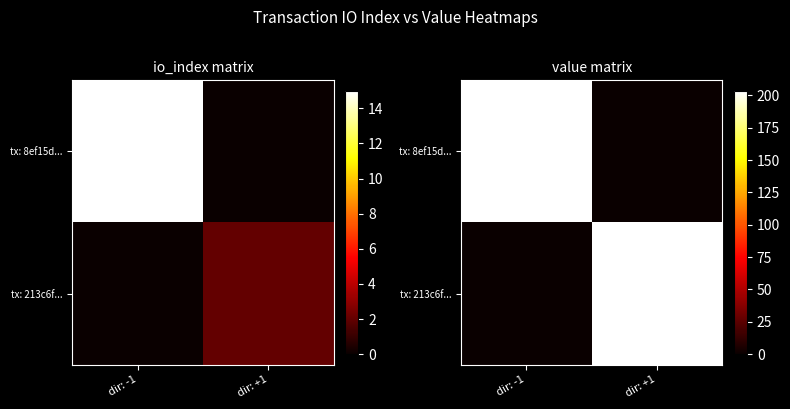

At which label does tx: 8ef15d... reach its peak?

dir: -1